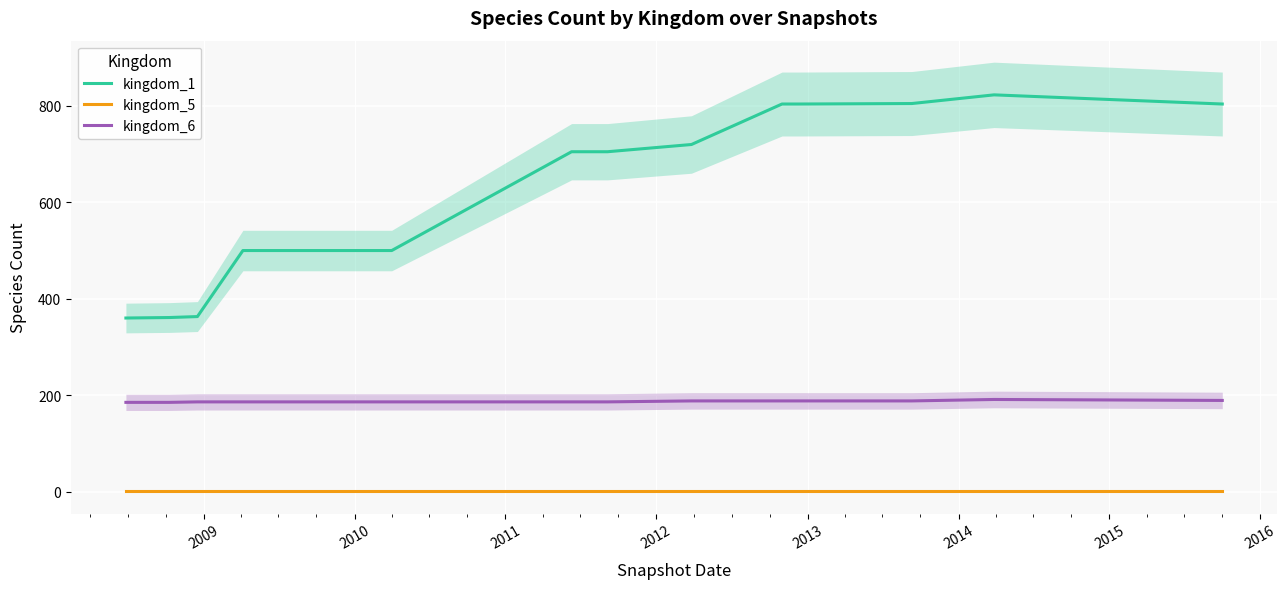

True or false: kingdom_1 and kingdom_6 intersect in this chart.

False